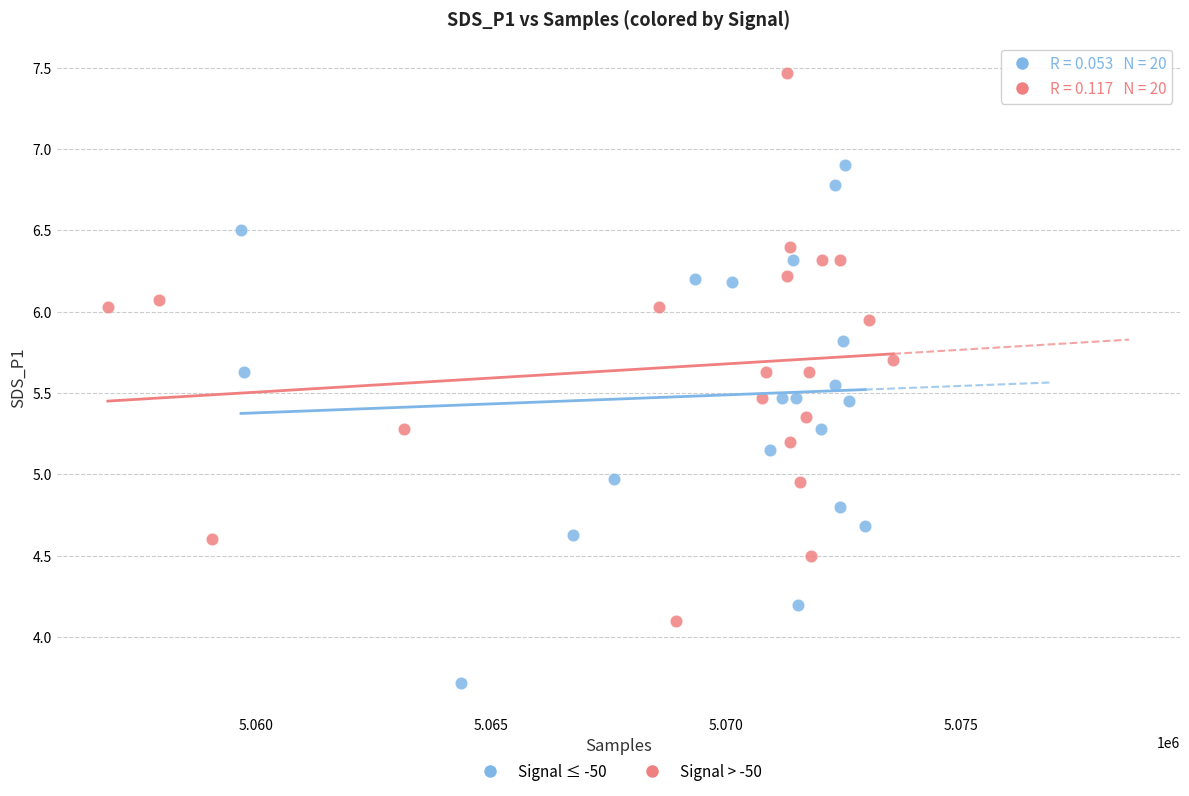

What are all the series names shown in the legend?

Signal ≤ -50, Signal > -50